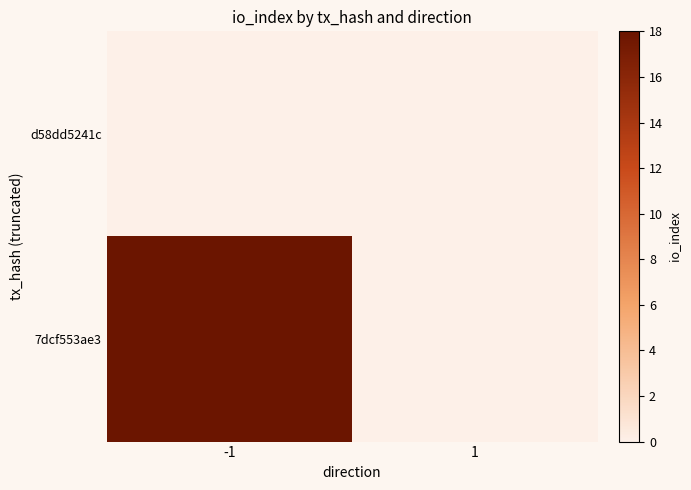

Which series has the largest total across all categories?

7dcf553ae3